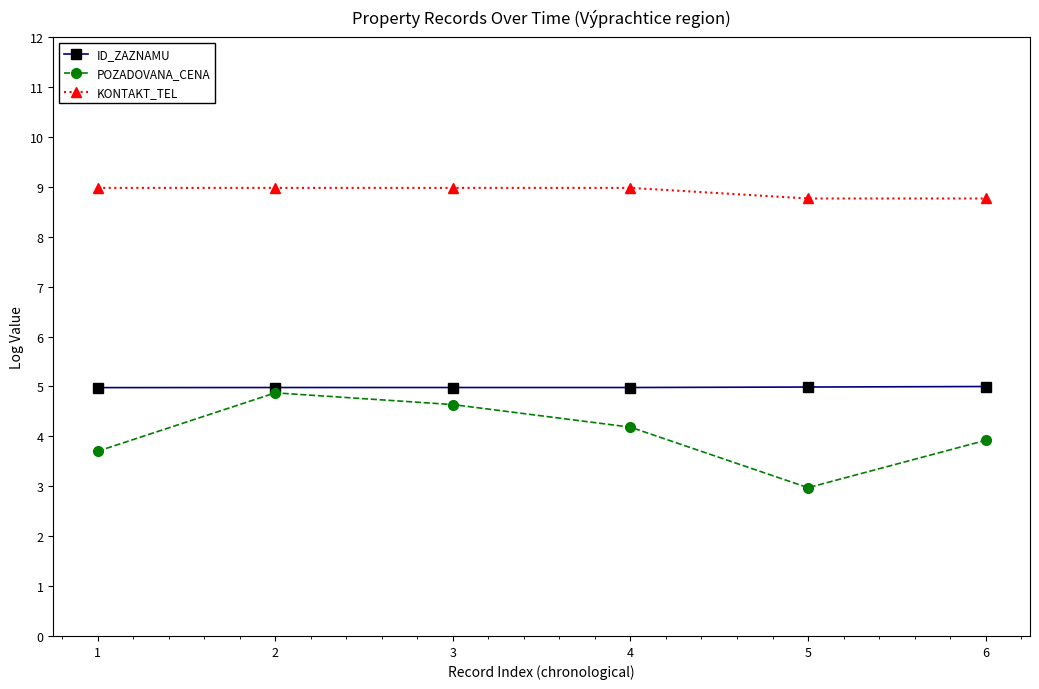

What is the value of the KONTAKT_TEL point at the 3rd from the left?

9.0